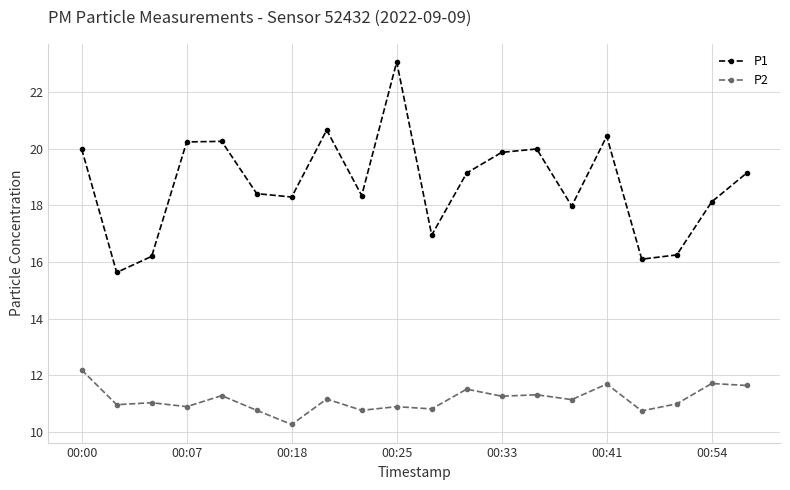

In P1, how many points are lower than both neighbors (excluding endpoints)?

6